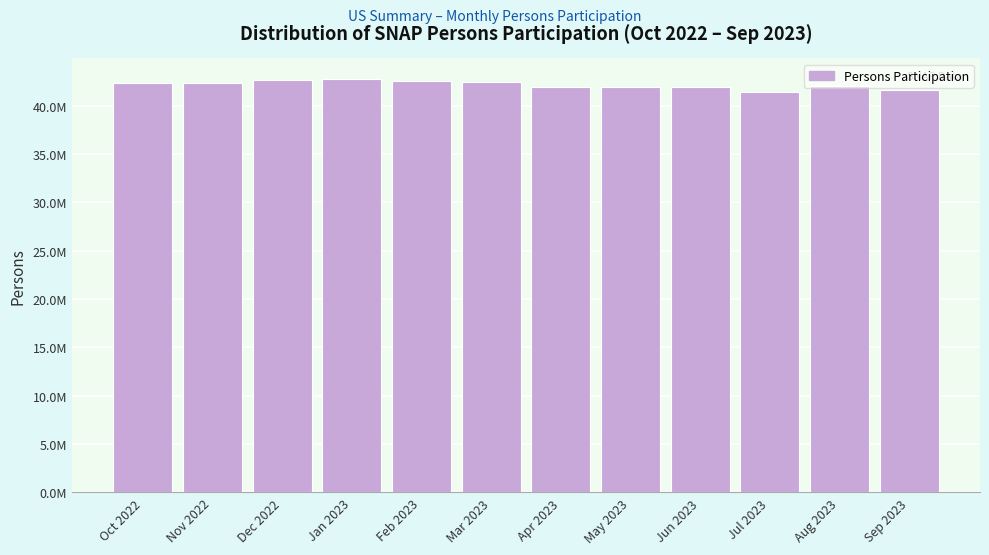

Does the chart contain any negative values?

No